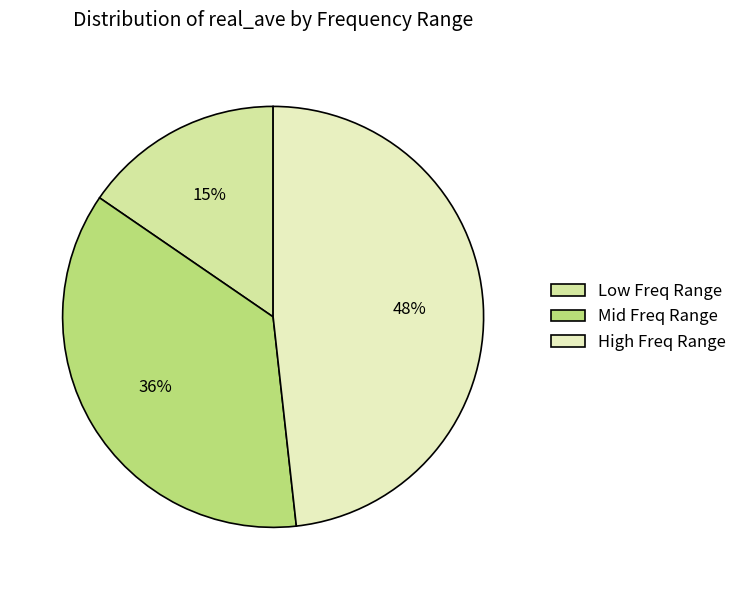

Count the number of slices in the pie.

3